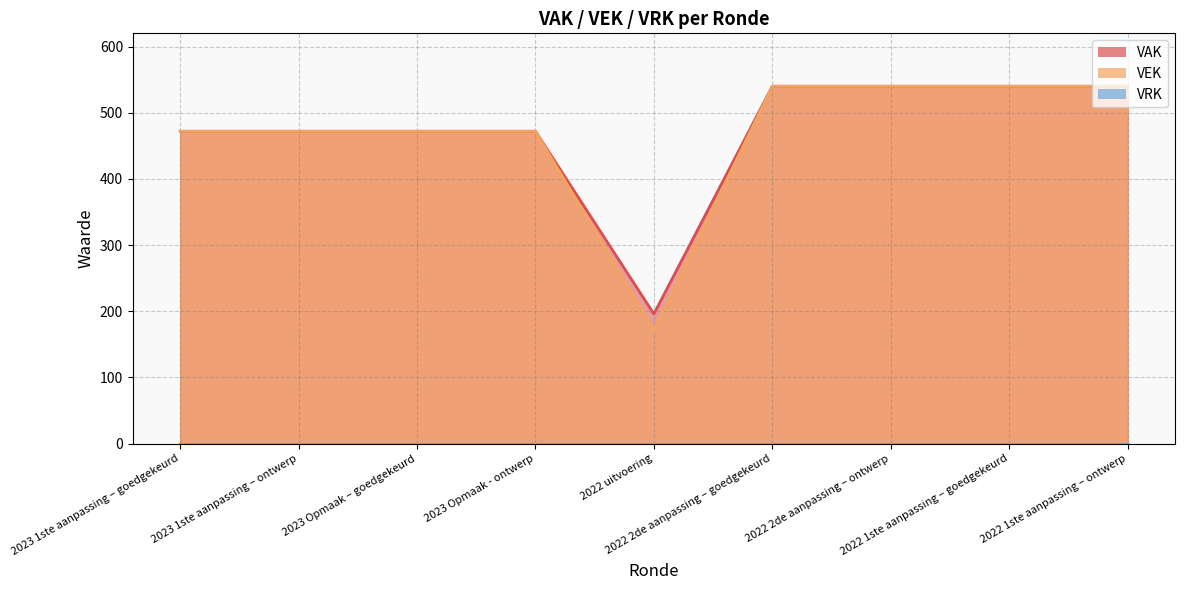

Rank the categories by value from lowest to highest.

2022 uitvoering, 2023 1ste aanpassing – goedgekeurd, 2023 1ste aanpassing – ontwerp, 2023 Opmaak – goedgekeurd, 2023 Opmaak - ontwerp, 2022 2de aanpassing – goedgekeurd, 2022 2de aanpassing – ontwerp, 2022 1ste aanpassing – goedgekeurd, 2022 1ste aanpassing – ontwerp